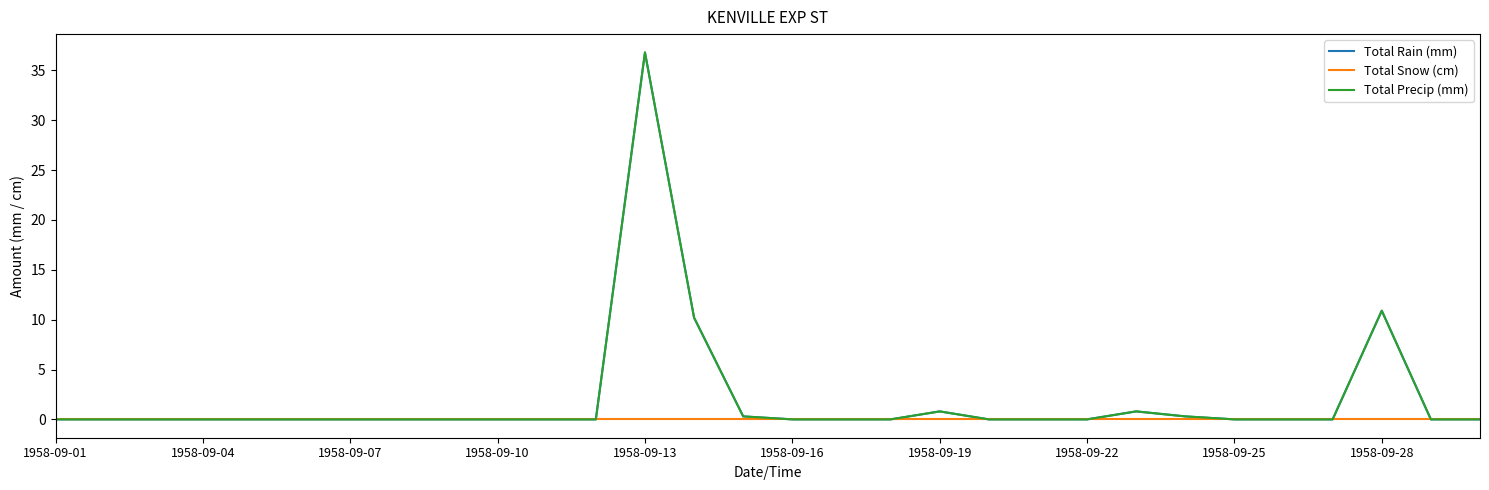

At how many categories does at least one series exceed 2?

3